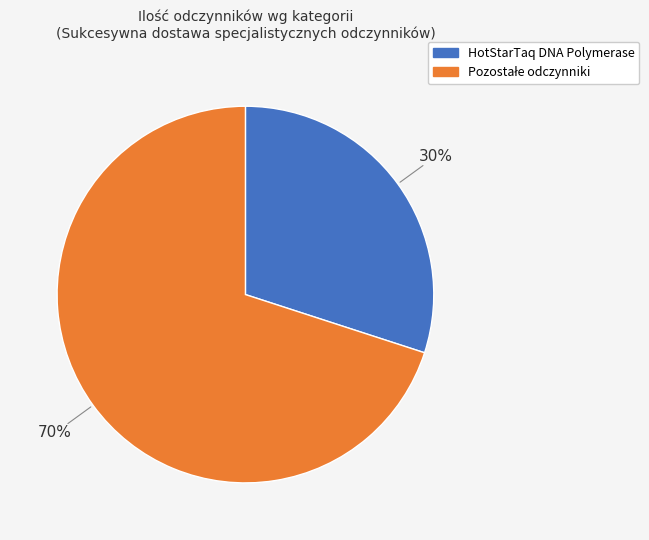

How many slices are in this pie chart?

2